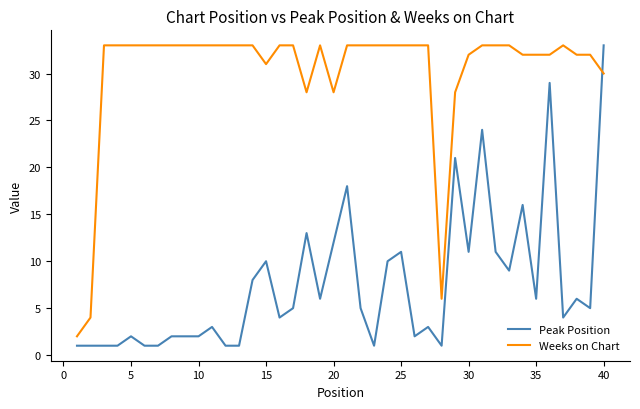

How many lines are shown in the chart?

2